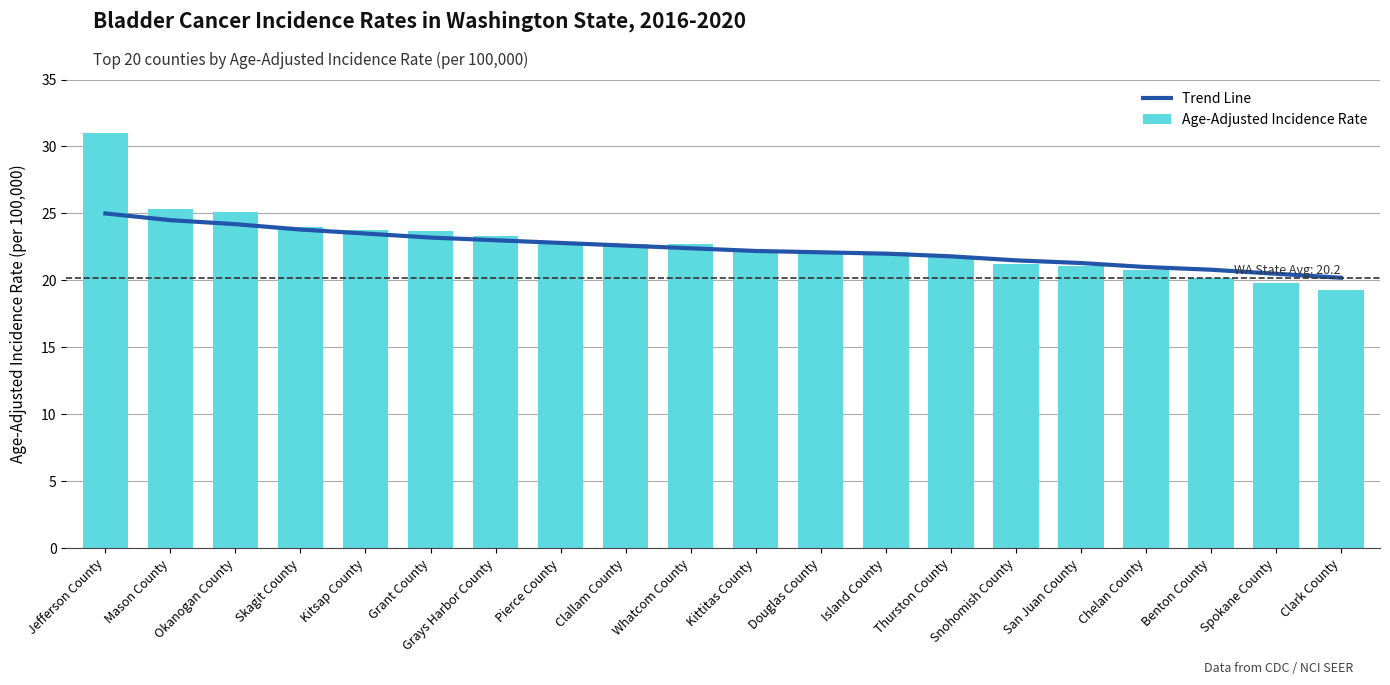

Reading left to right, transcribe all the data shown in this chart.

Trend Line: 25.0	24.5	24.2	23.8	23.5	23.2	23.0	22.8	22.6	22.4	22.2	22.1	22.0	21.8	21.5	21.3	21.0	20.8	20.5	20.2
Age-Adjusted Incidence Rate: 31.0	25.3	25.1	24.0	23.8	23.7	23.3	22.8	22.7	22.7	22.3	22.1	22.1	21.8	21.2	21.1	20.8	20.2	19.8	19.3